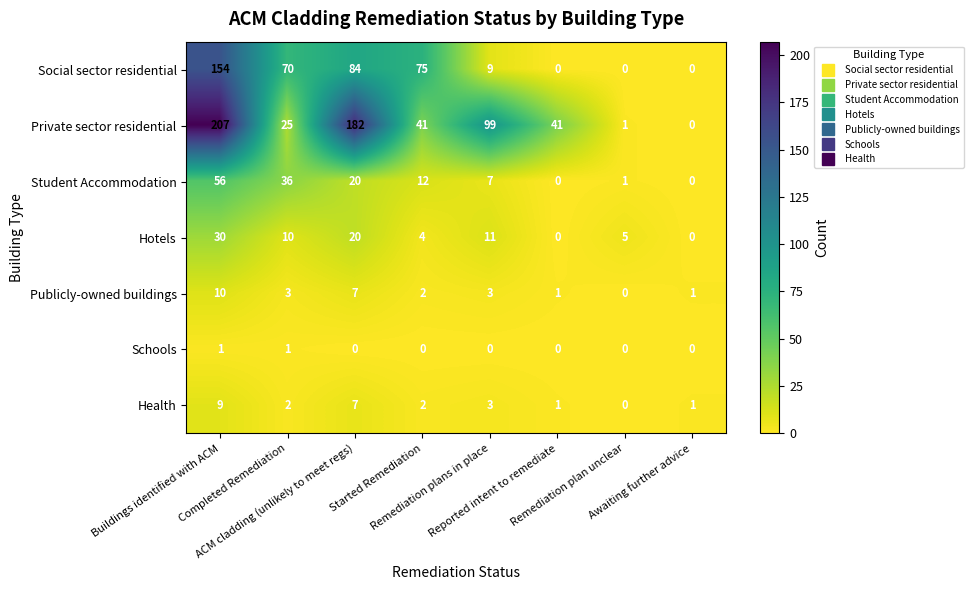

What is the sum of all Hotels values?

80